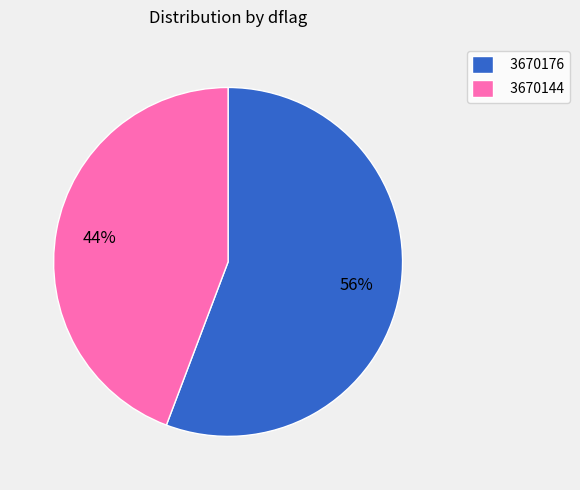

To the nearest percent, what portion does 3670176 represent?

56%